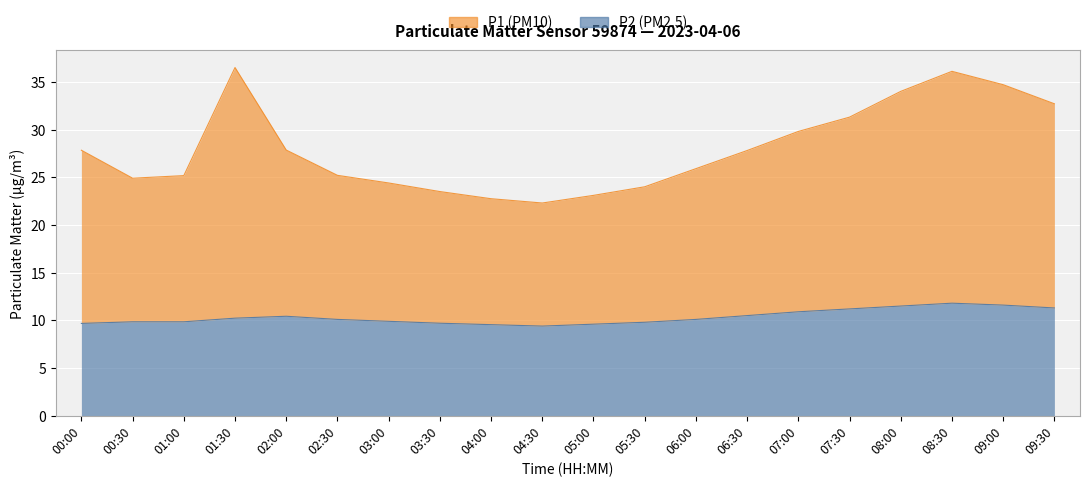

What position from the right is 05:30?

9